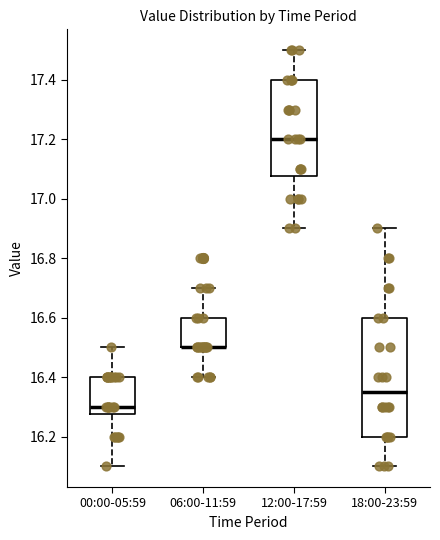

Reading left to right, read every box against the y-axis: the position of its median line, the range the box covers, and the ends of its whiskers. The values are not printed on the chart, so give them approximately, as read against the axis.

00:00-05:59: median 16.30, box 16.28 to 16.40, whiskers 16.10 to 16.50
06:00-11:59: median 16.50 (drawn on the box's lower edge), box 16.50 to 16.60, whiskers 16.40 to 16.70
12:00-17:59: median 17.20, box 17.08 to 17.40, whiskers 16.90 to 17.50
18:00-23:59: median 16.36, box 16.20 to 16.60, whiskers 16.10 to 16.90